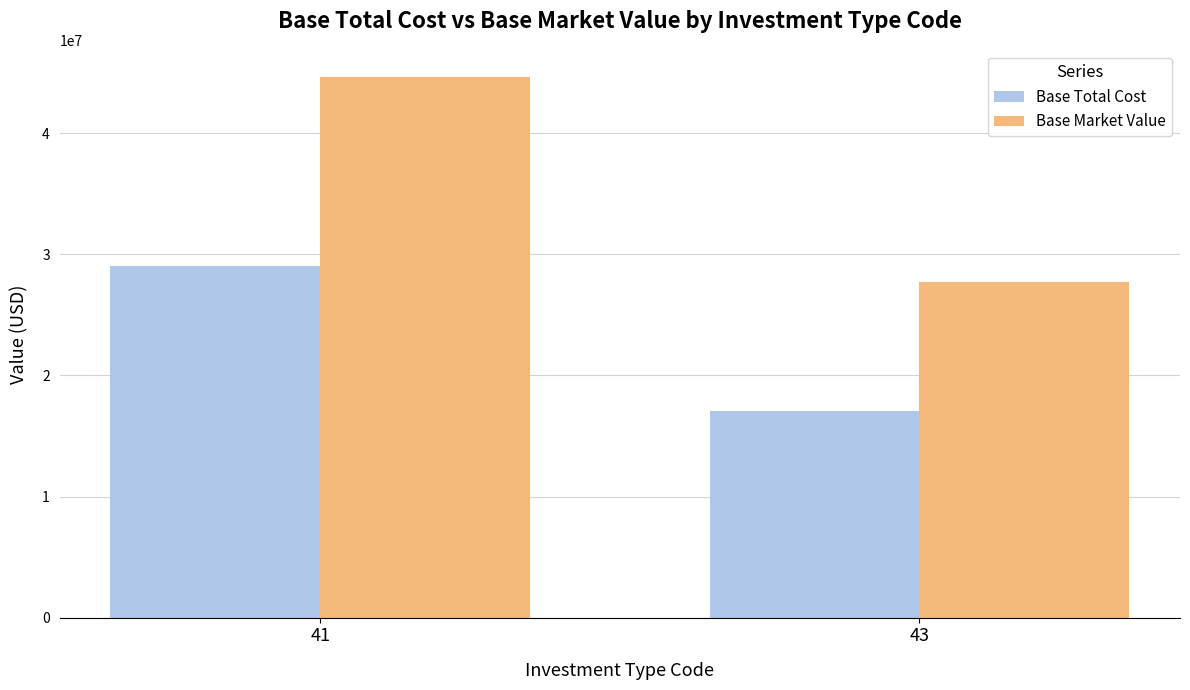

What is the value of the Base Total Cost bar at the 2nd from the left?

17038539.6